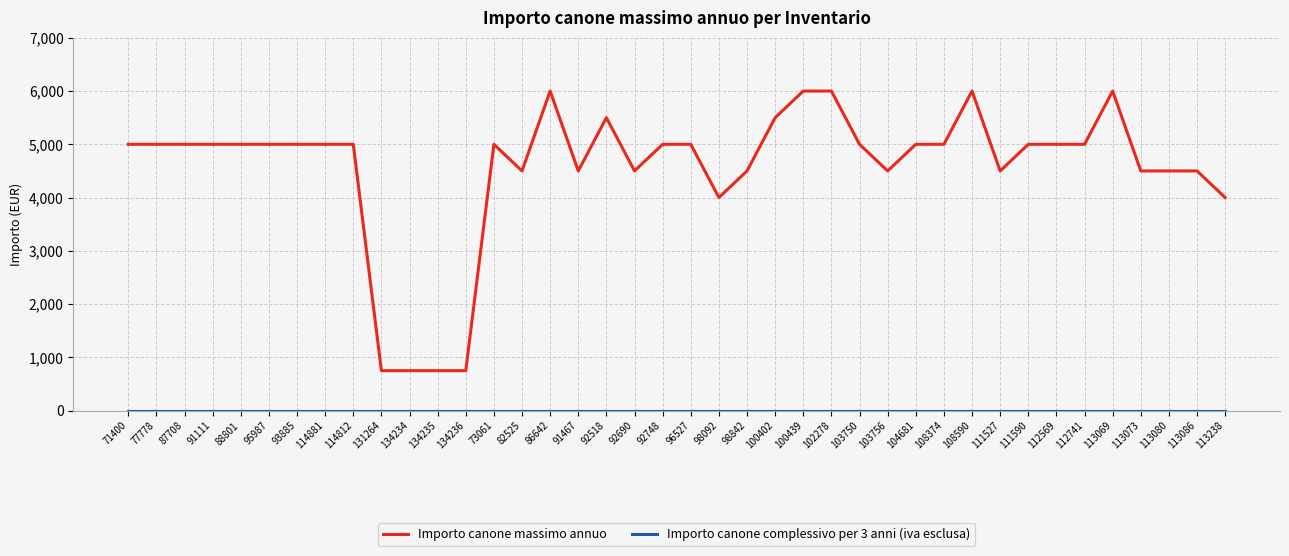

How many categories are shown in the chart?

40